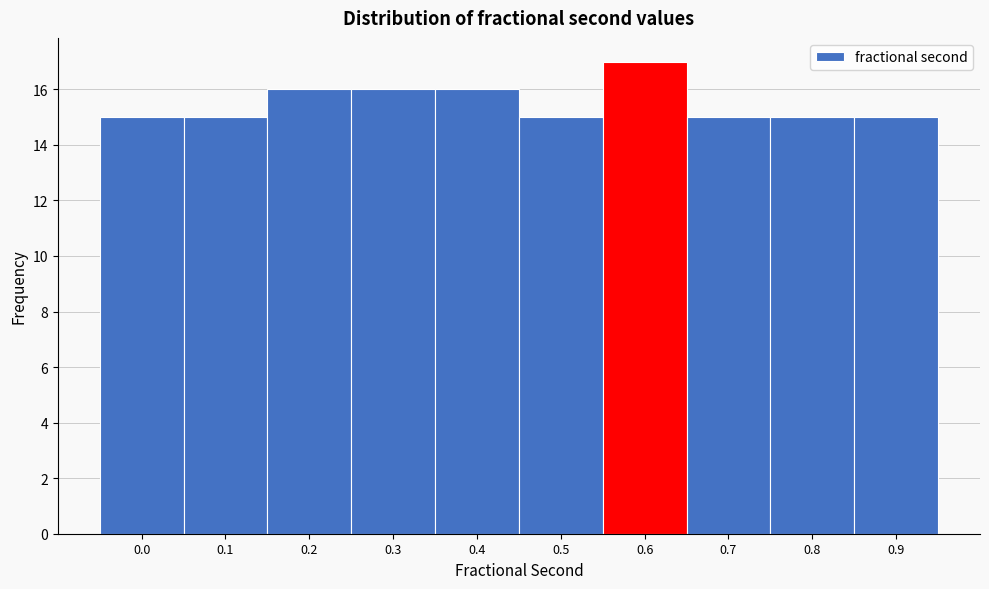

Reading right to left, transcribe all the data shown in this chart.

15	15	15	17	15	16	16	16	15	15